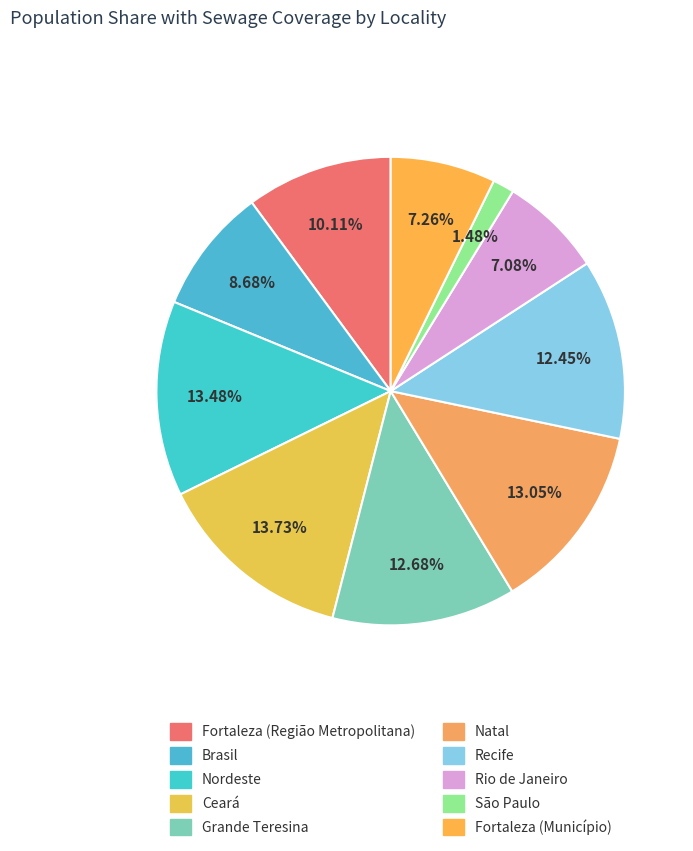

How many slices are in this pie chart?

10